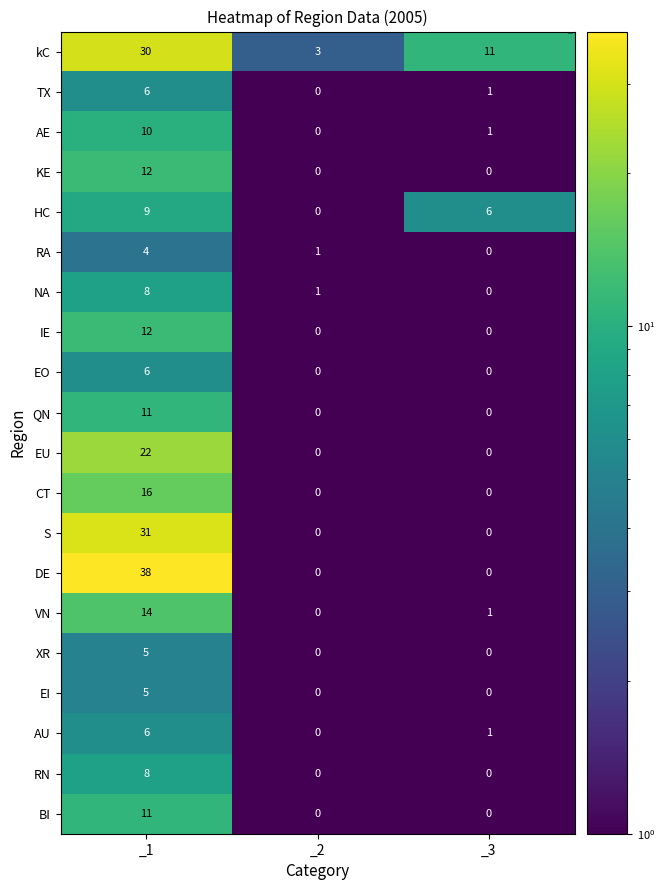

At which category does the chart reach its peak across all series?

_1